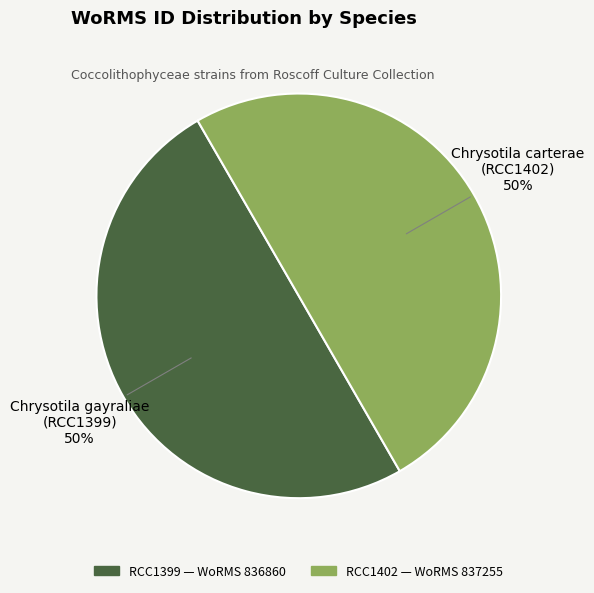

How many segments does this pie chart have?

2